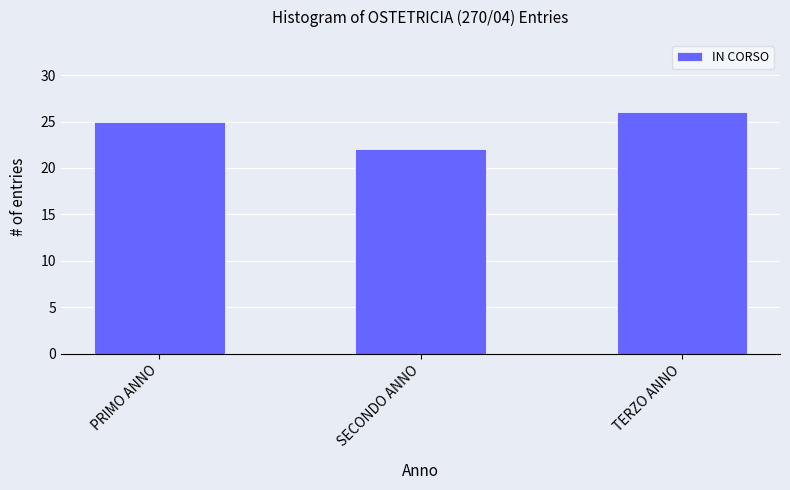

What is the average value?

24